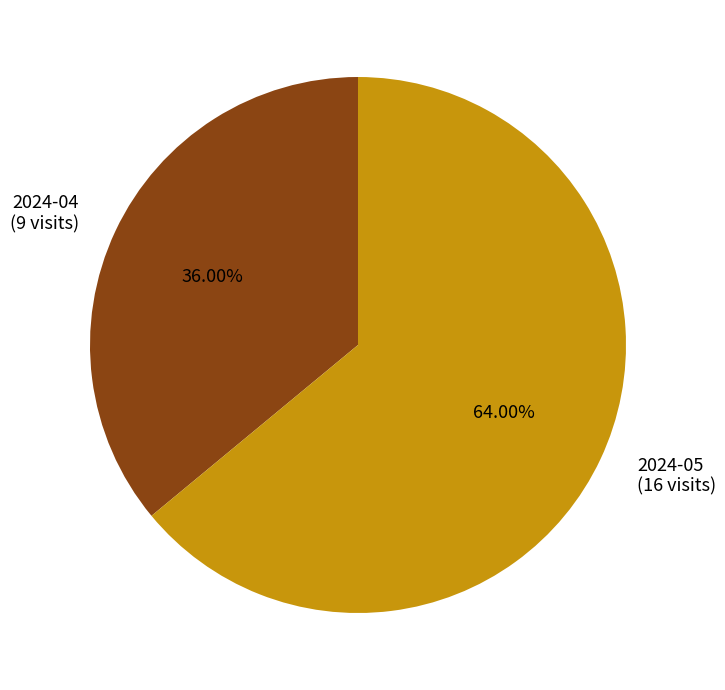

What is the ratio of the value at 2024-05 to the value at 2024-04?

1.8